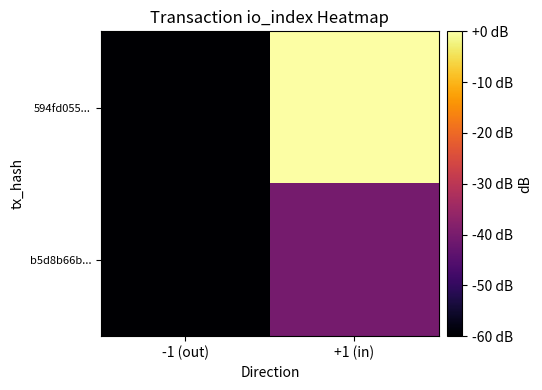

At which category does the chart reach its peak across all series?

+1 (in)